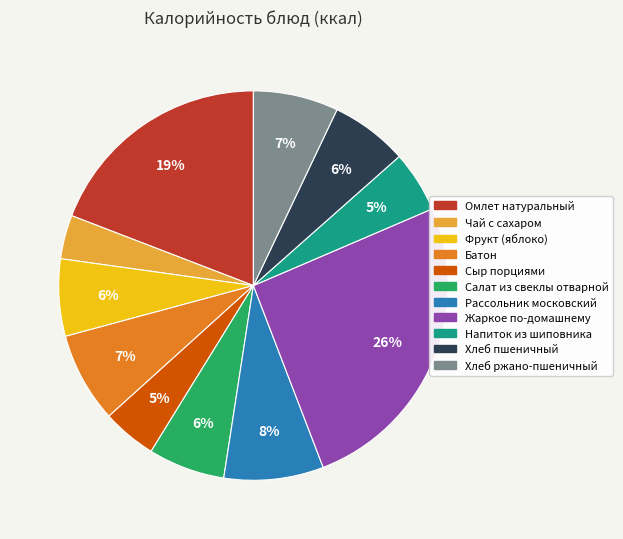

Is there a majority slice in this chart?

No